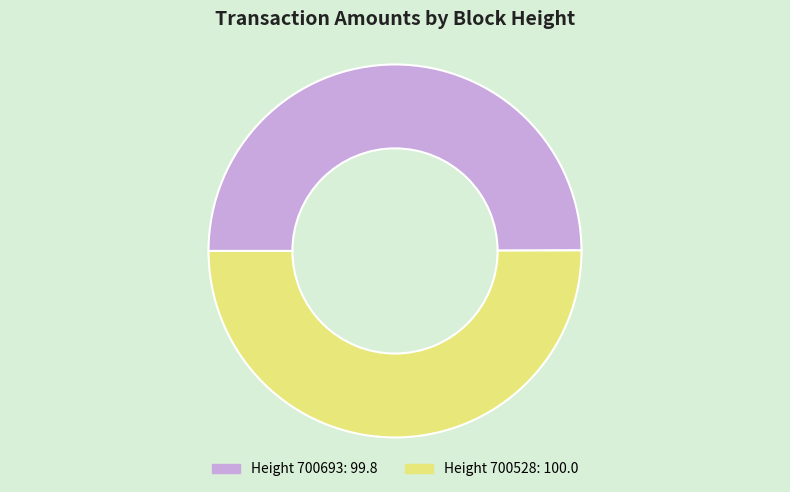

How many slices are in this pie chart?

2